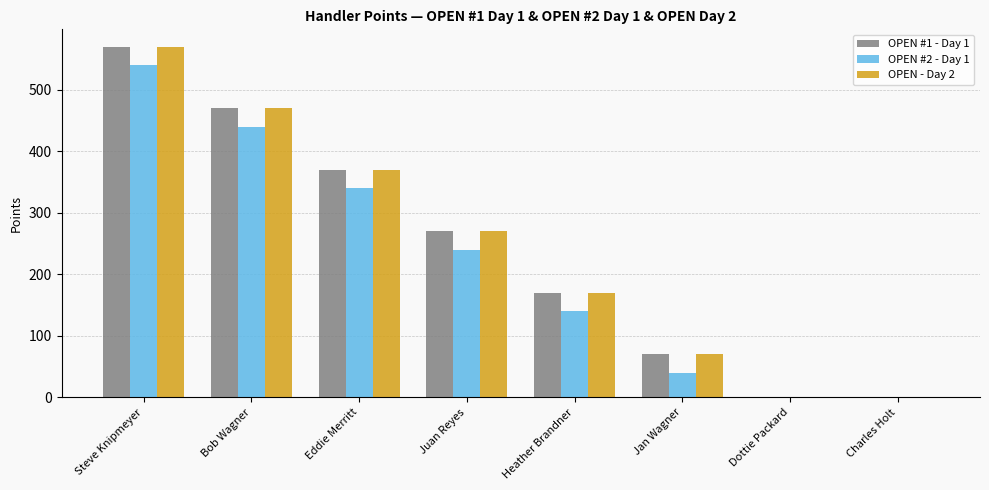

The OPEN - Day 2 series shows 203 at Dottie Packard. True or false?

False